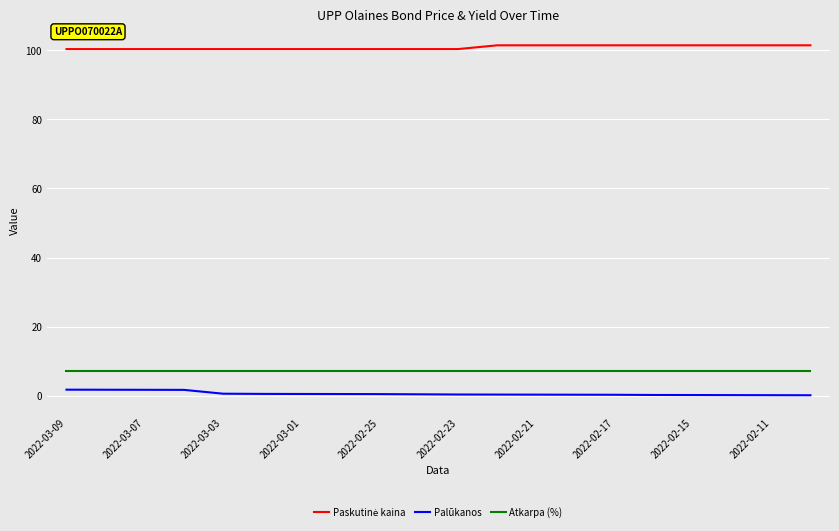

How many lines are shown in the chart?

3